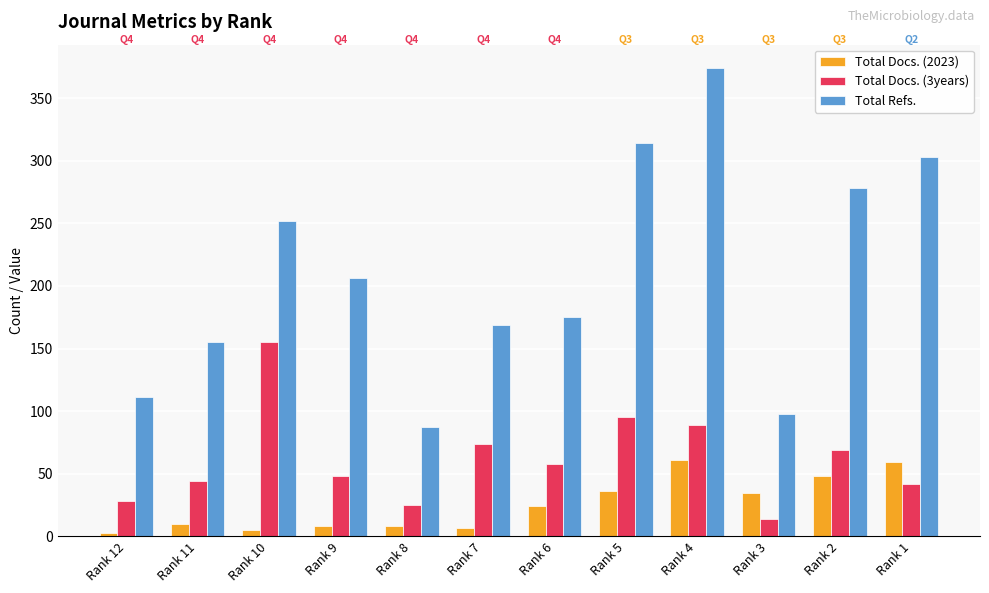

What is the spread (max minus min) of values at Rank 7?

162